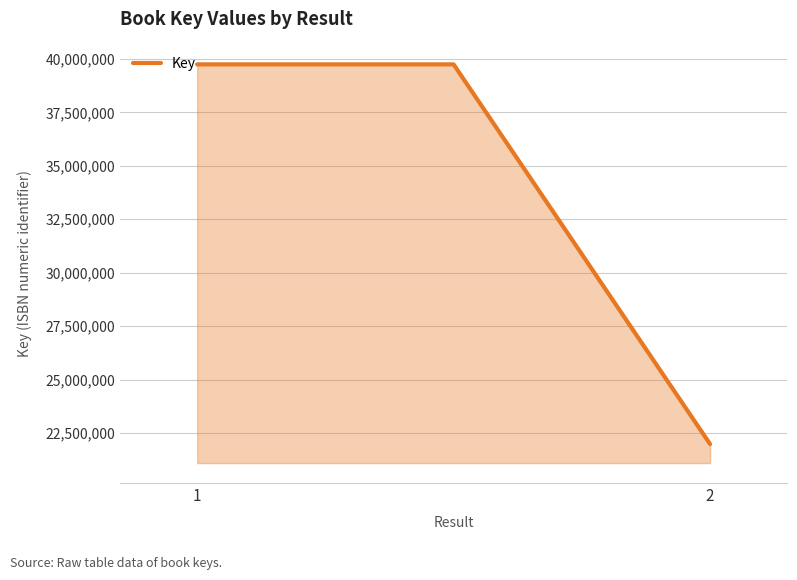

What is the greatest value displayed?

39743447